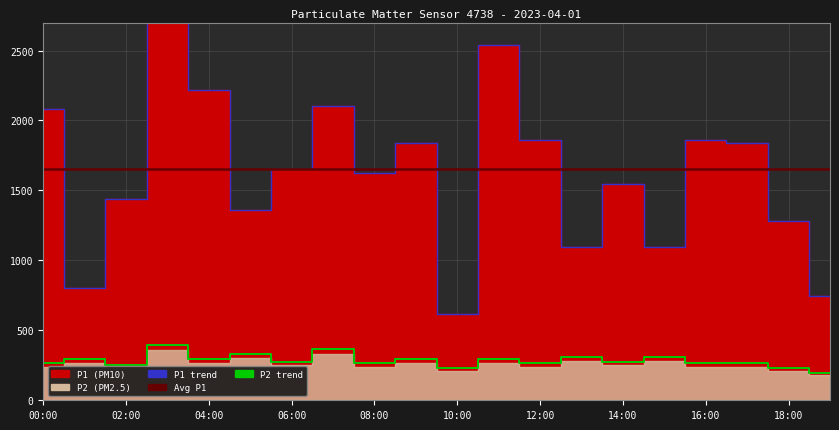

What is the minimum value shown in the chart?

198.0